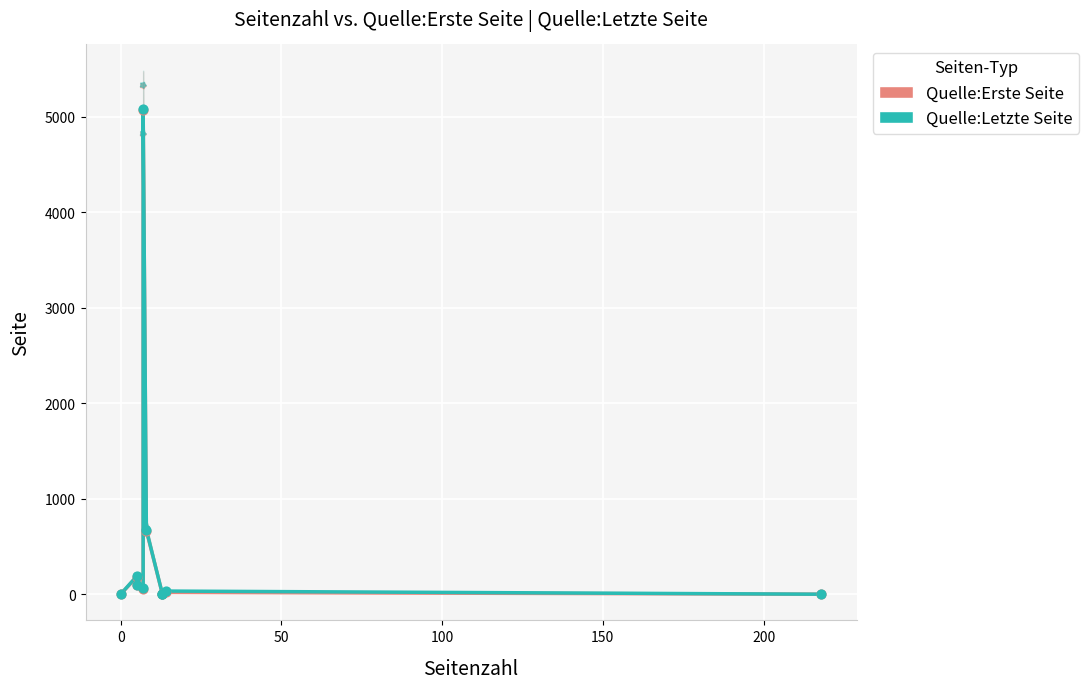

Which series reaches the maximum Y coordinate?

Quelle:Letzte Seite